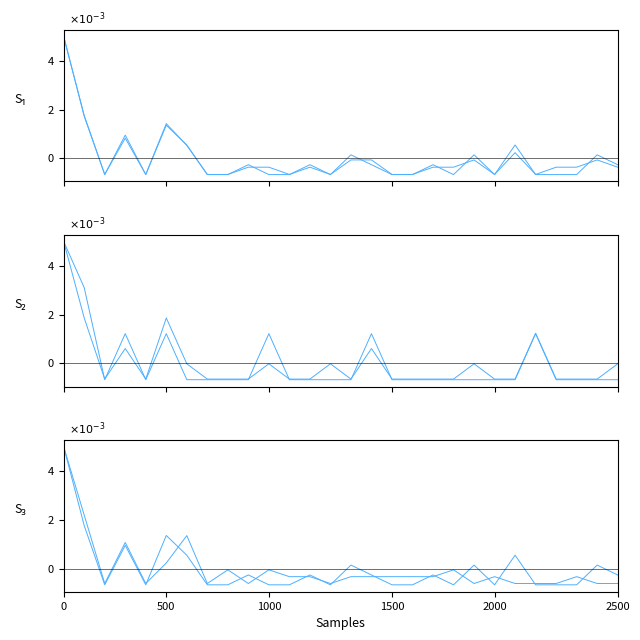

How many interior local valleys does the col_4 (Total règlements Out) series have?

6